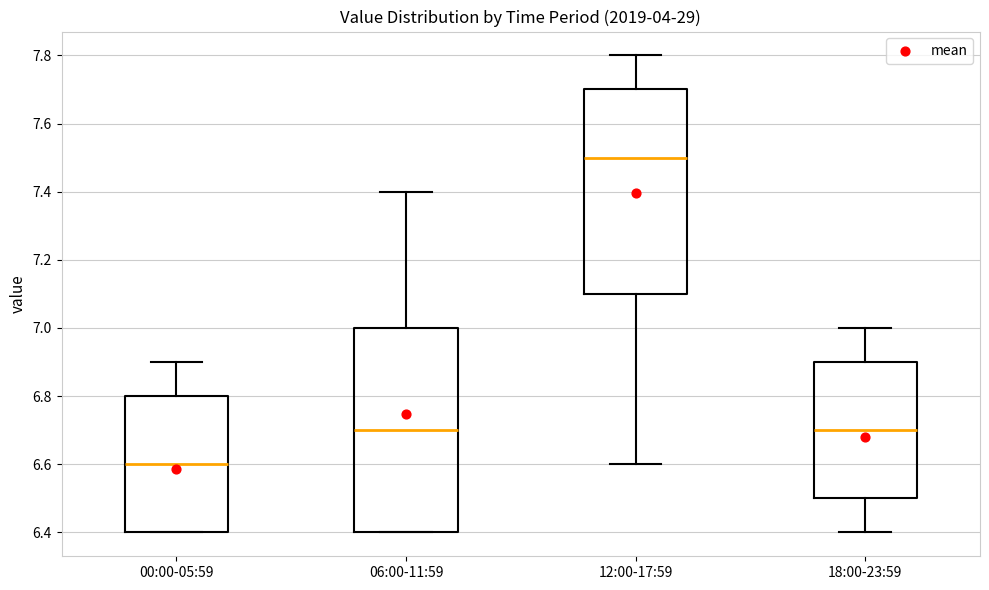

Reading left to right, read every box against the y-axis: the position of its median line, the range the box covers, and the ends of its whiskers. The values are not printed on the chart, so give them approximately, as read against the axis.

00:00-05:59: median 6.6, box 6.4 to 6.8, whiskers 6.4 to 6.9
06:00-11:59: median 6.7, box 6.4 to 7.0, whiskers 6.4 to 7.4
12:00-17:59: median 7.5, box 7.1 to 7.7, whiskers 6.6 to 7.8
18:00-23:59: median 6.7, box 6.5 to 6.9, whiskers 6.4 to 7.0